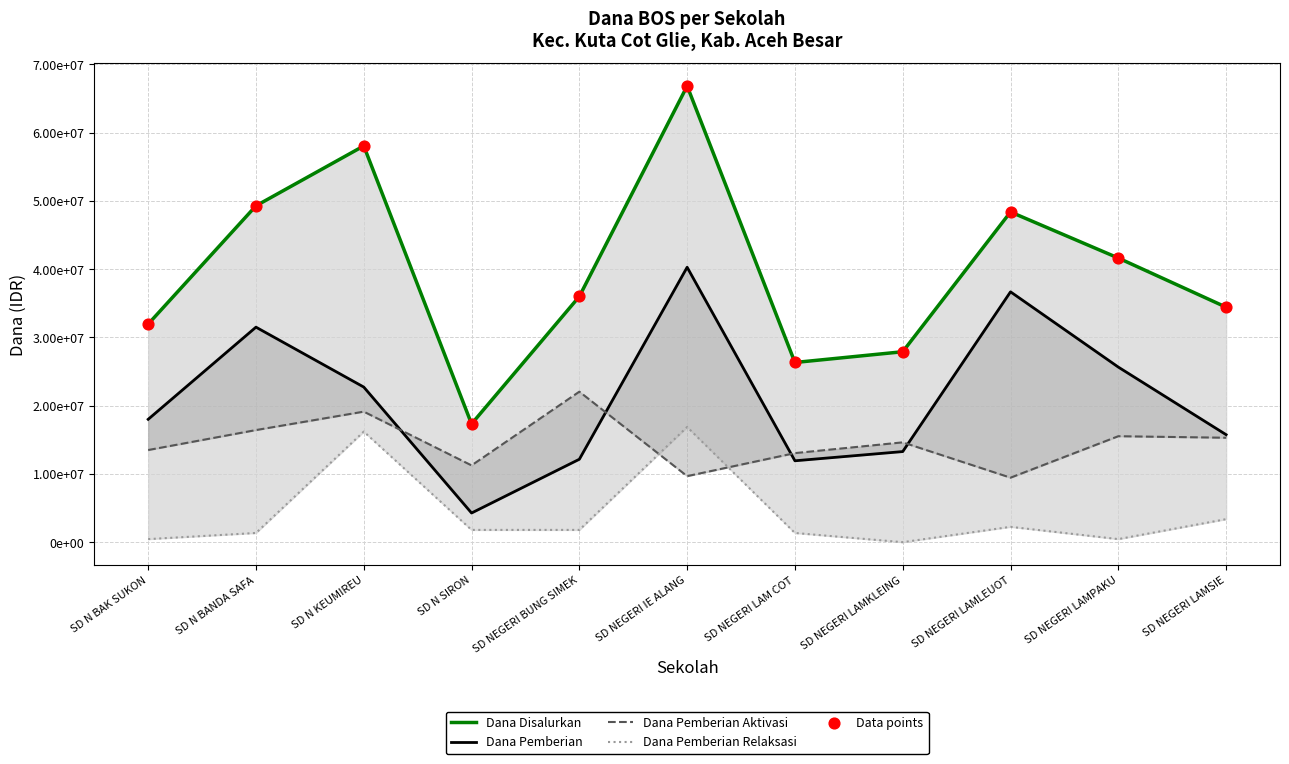

At how many categories does at least one series exceed 58735509?

1